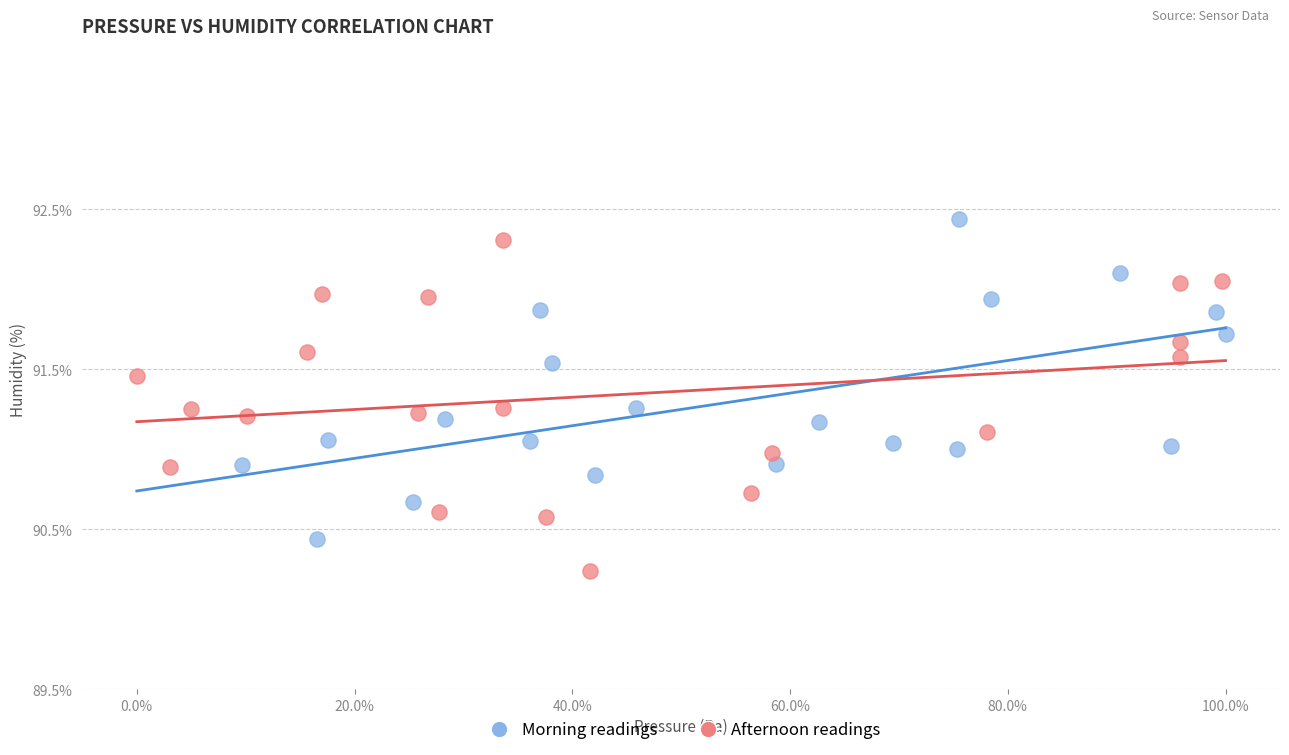

Which series reaches the minimum Y coordinate?

Afternoon readings